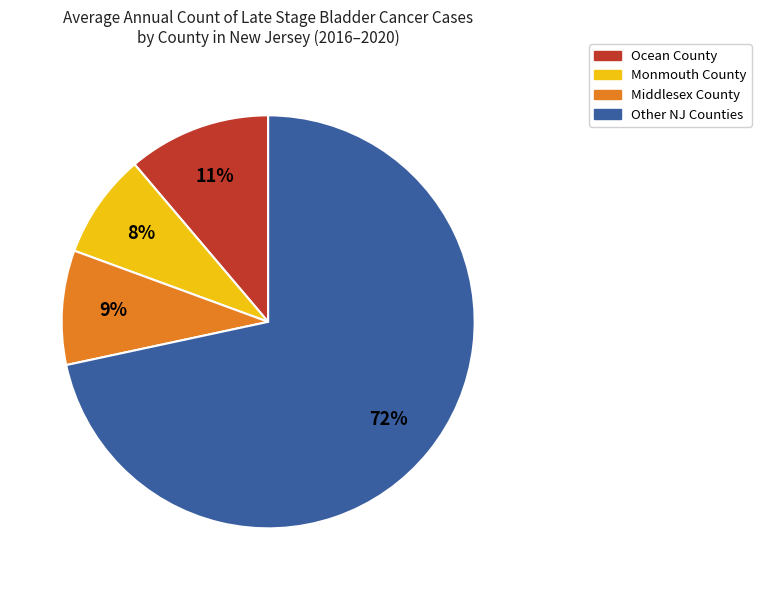

Does any single category account for the majority?

Yes